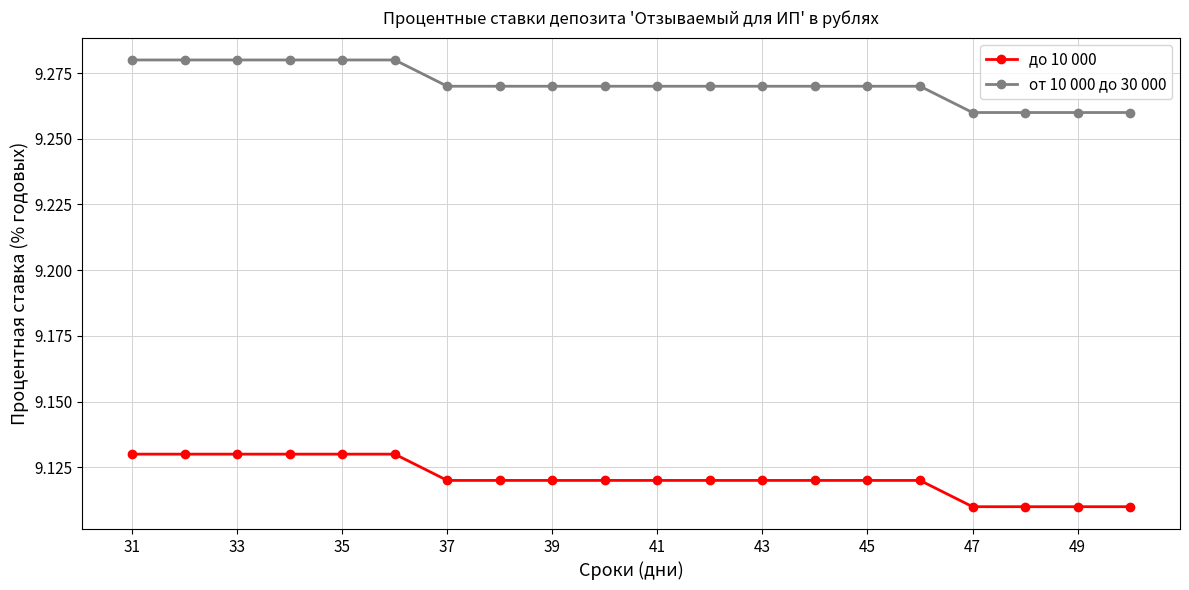

What is the sum of all от 10 000 до 30 000 values?

185.4